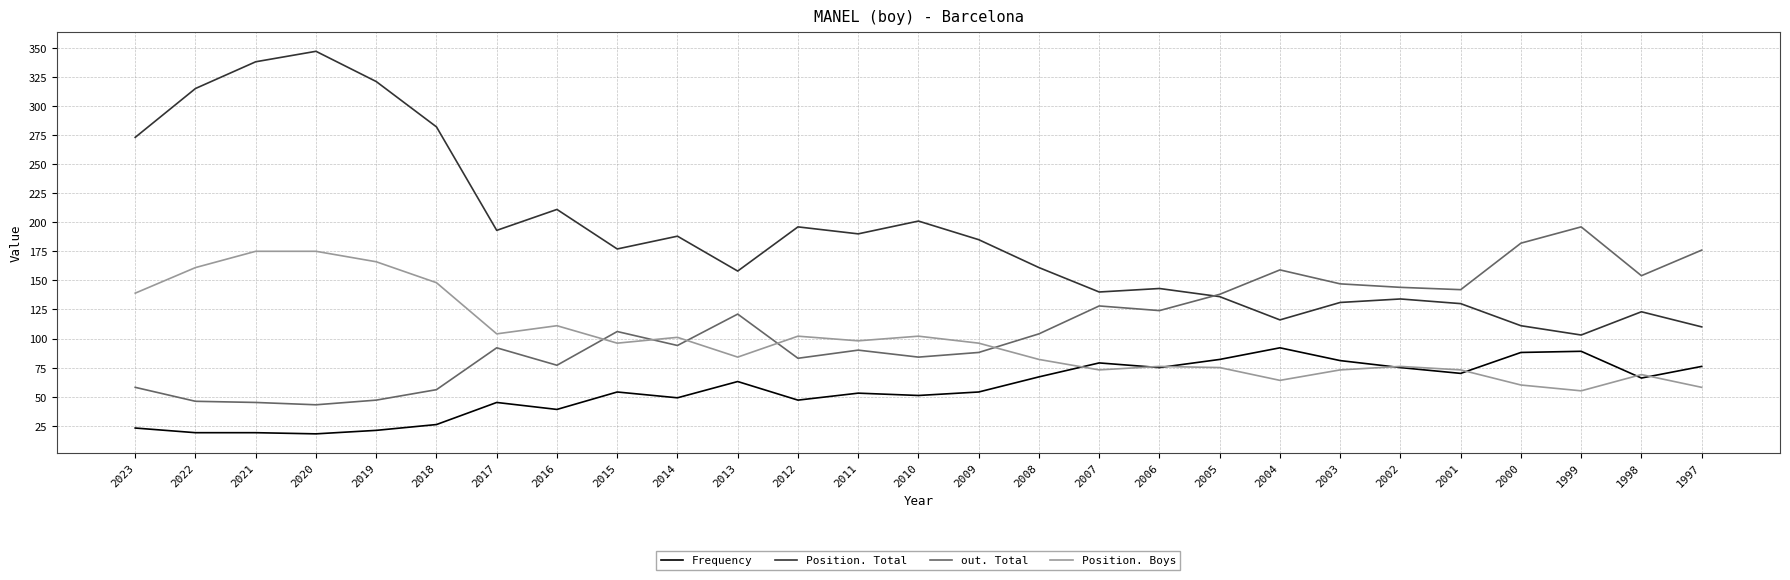

What is the maximum value shown in the chart?

347